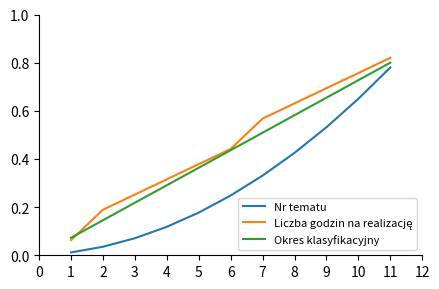

Does the chart have visible grid lines?

No